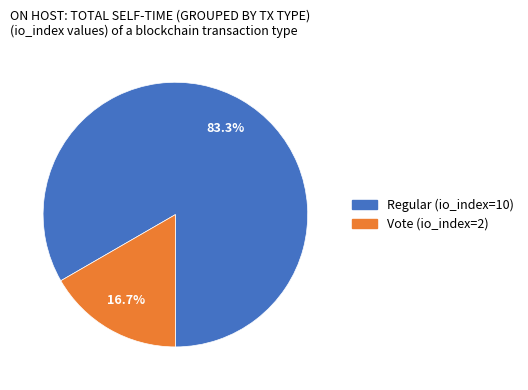

Count the number of slices in the pie.

2